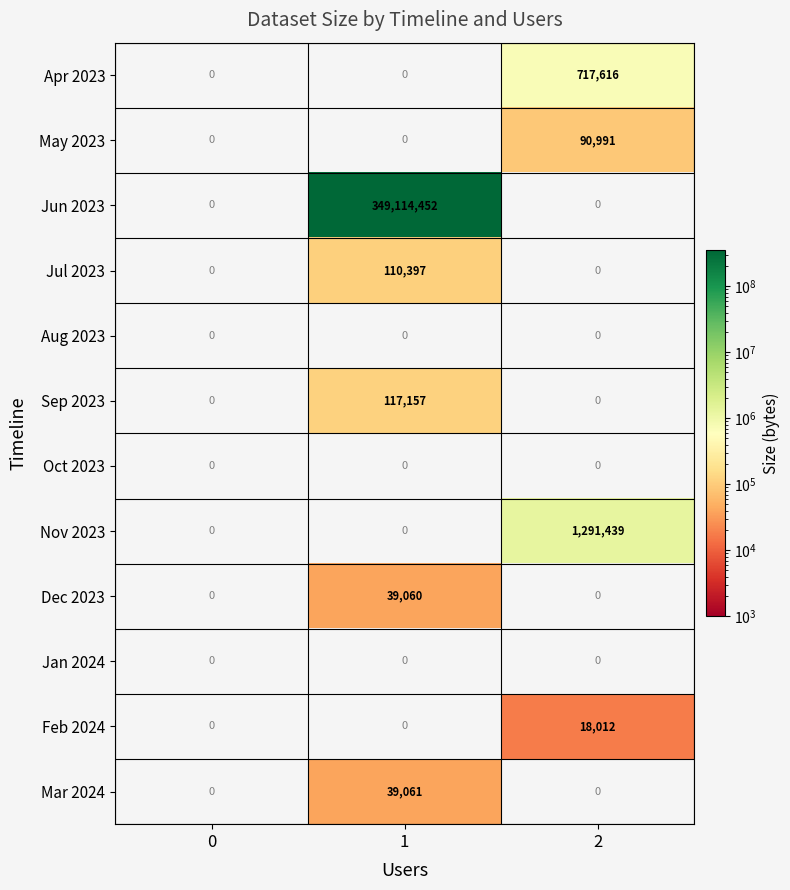

How many data points does each series have?

3